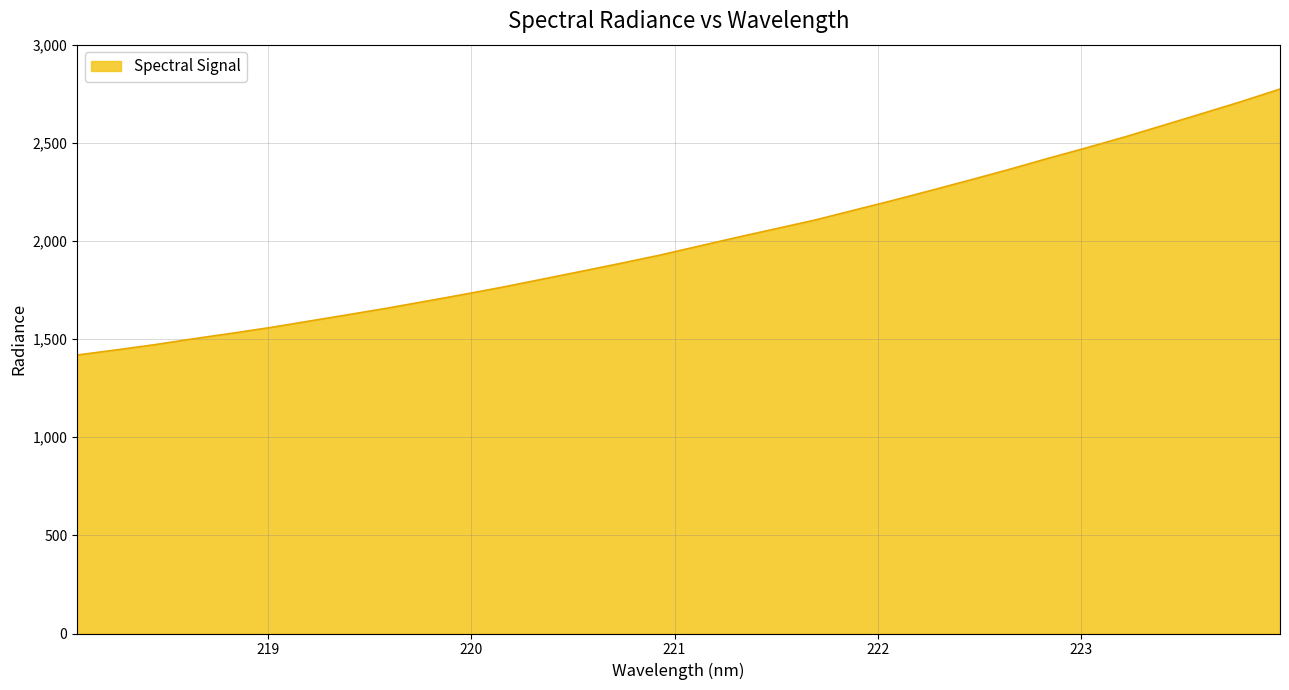

What is the smallest value displayed?

1418.7